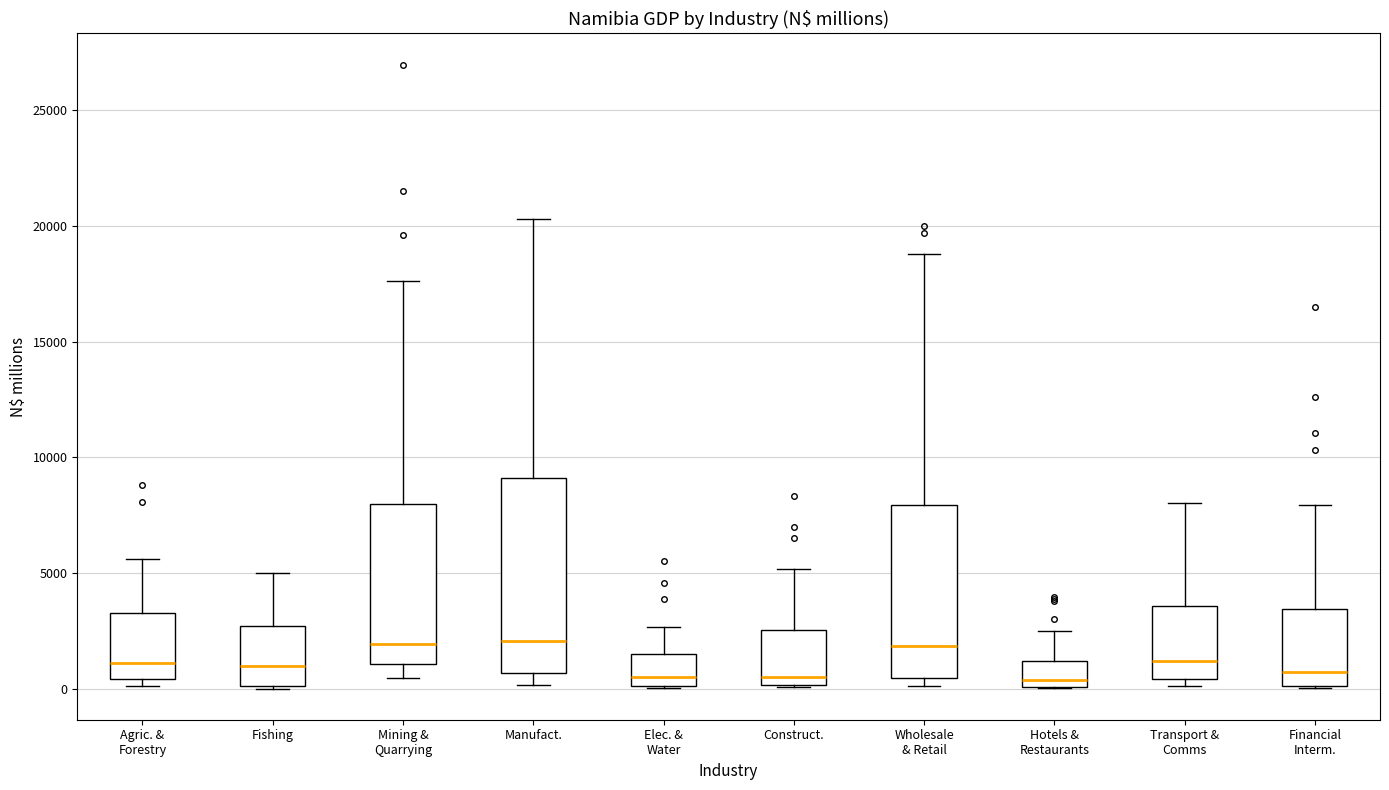

Which box is the tallest, from its lower edge to its upper edge?

Manufact.